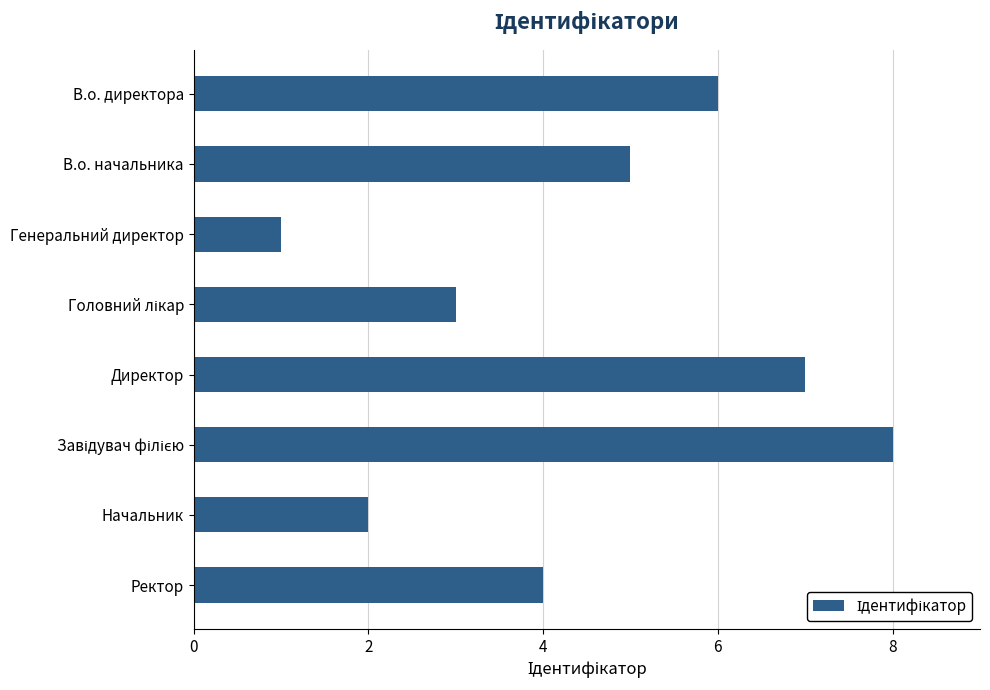

What is the label of the 1st bar from the bottom?

Ректор